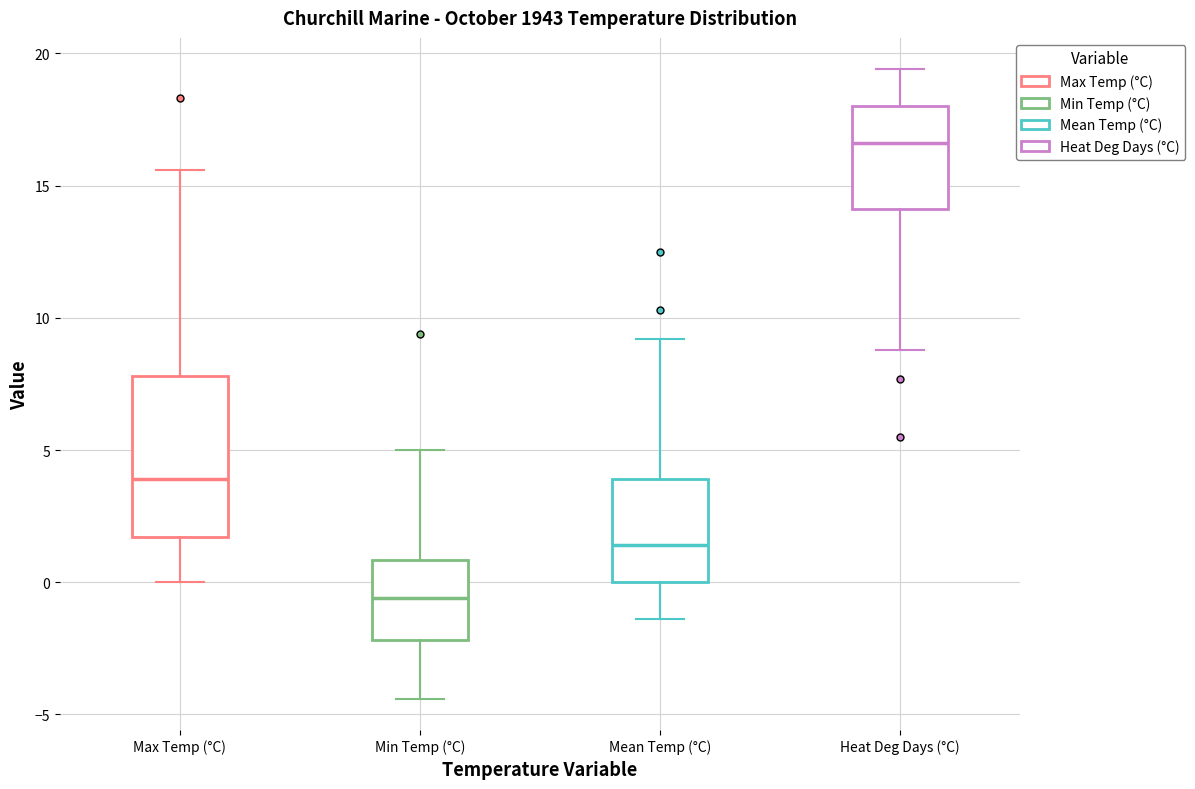

Where does the upper whisker of the box for Heat Deg Days (°C) end on the y-axis? The values are not printed on the chart, so give them approximately, as read against the axis.

19.5